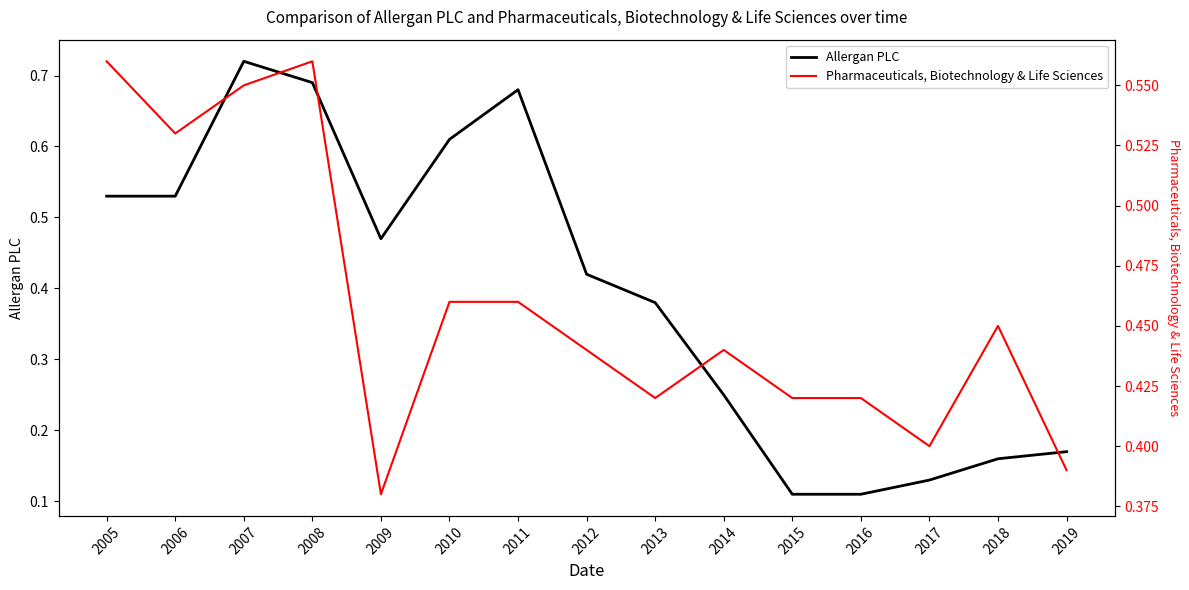

At which label is Pharmaceuticals, Biotechnology & Life Sciences closest to 0?

2009